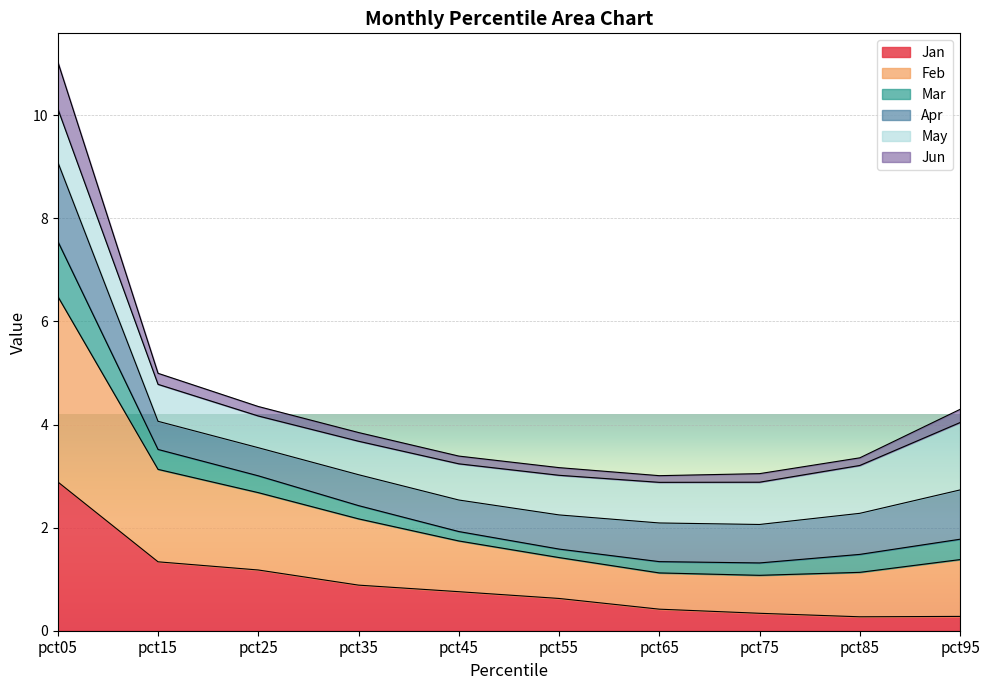

What is the lowest value of the Jan series?

0.3